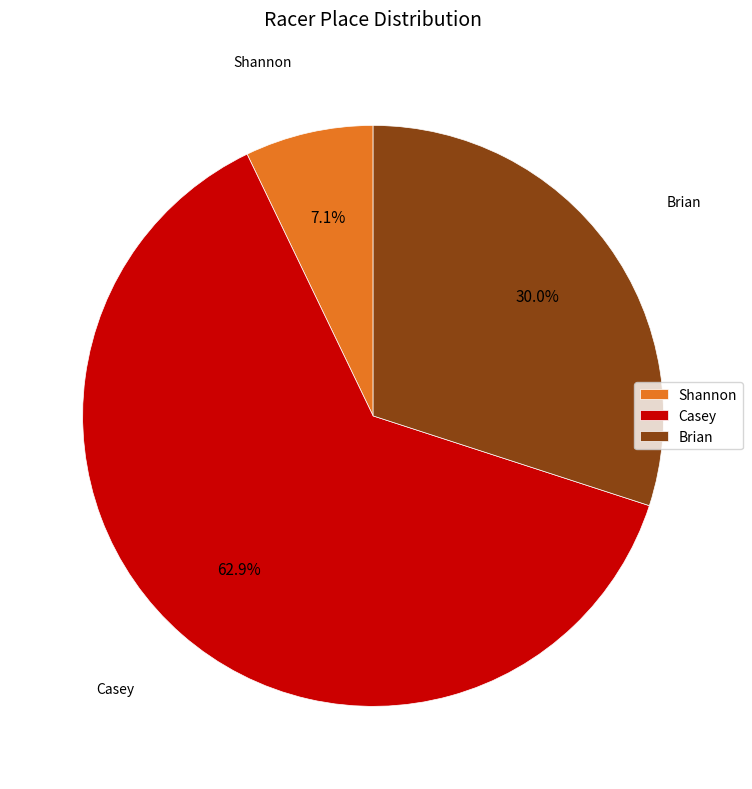

Which slice is the smallest?

Shannon